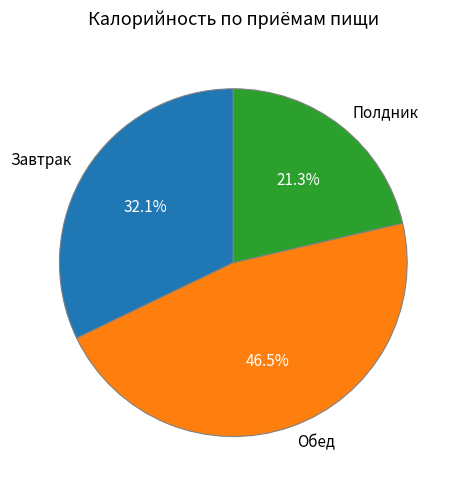

Is there a majority slice in this chart?

No